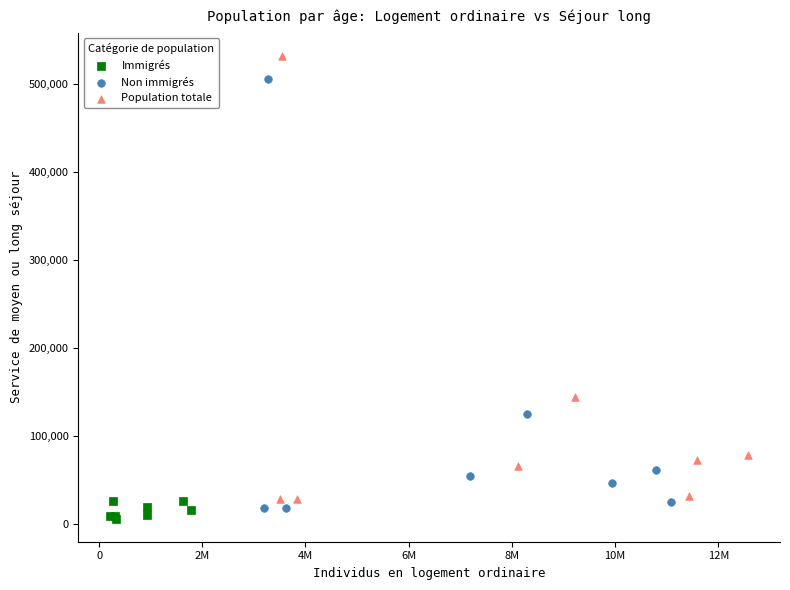

Which series has the largest Y range (max minus min)?

Population totale